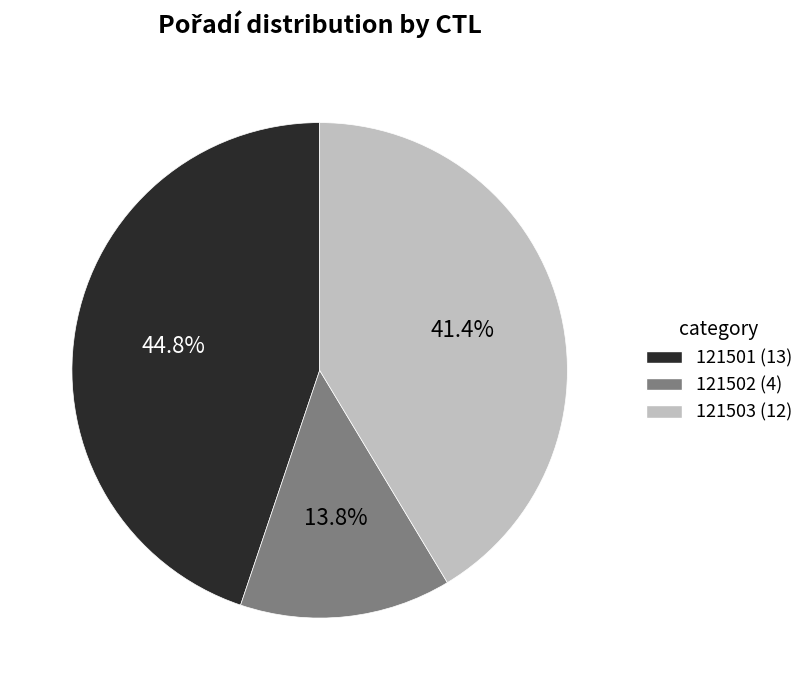

To the nearest percent, what portion does 121502 represent?

14%